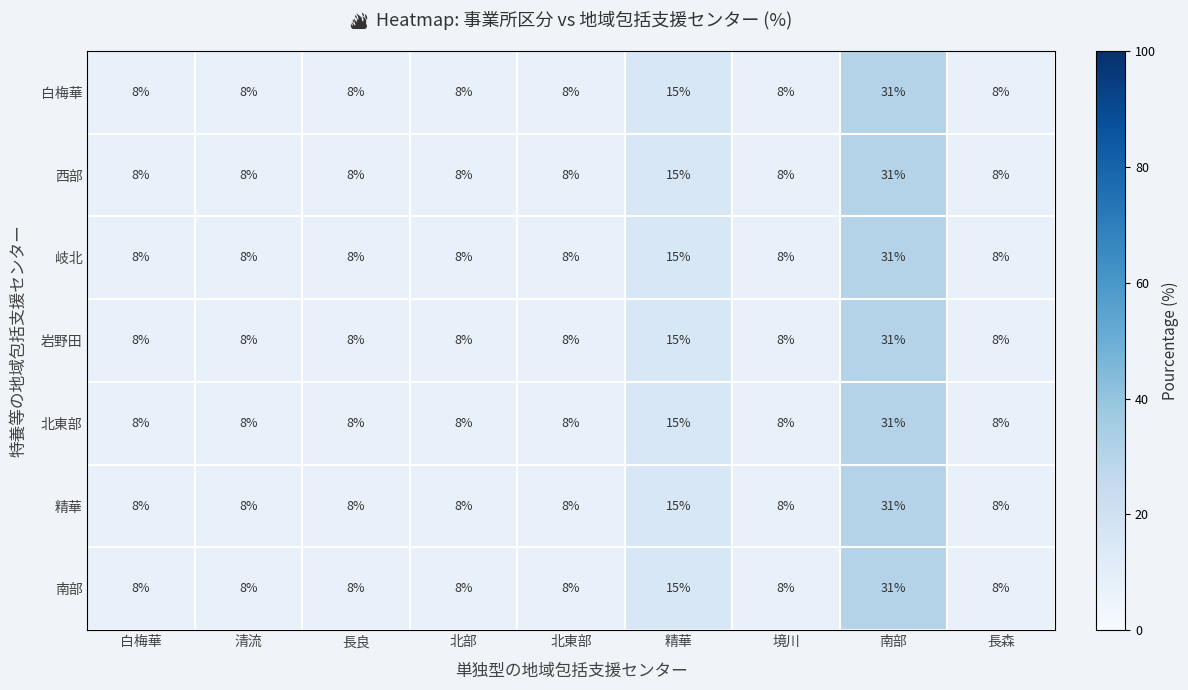

Is the value of 岩野田 at 白梅華 greater than the value of 岐北 at 南部?

No